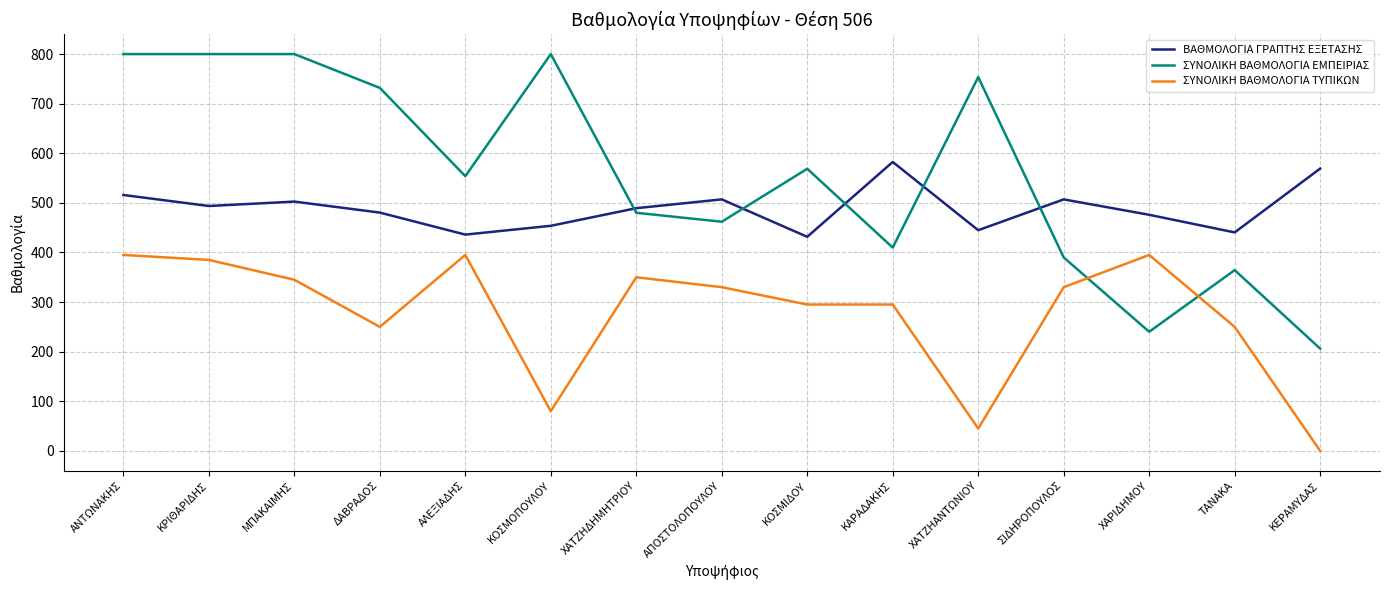

What is the difference between the ΣΥΝΟΛΙΚΗ ΒΑΘΜΟΛΟΓΙΑ ΕΜΠΕΙΡΙΑΣ values at ΚΡΙΘΑΡΙΔΗΣ and ΧΑΤΖΗΔΗΜΗΤΡΙΟΥ?

320.0